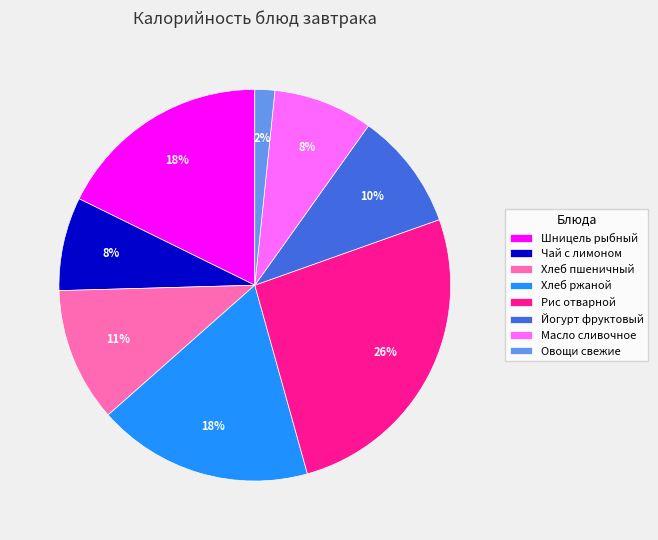

Is it true that Хлеб пшеничный is 11% of the pie?

True